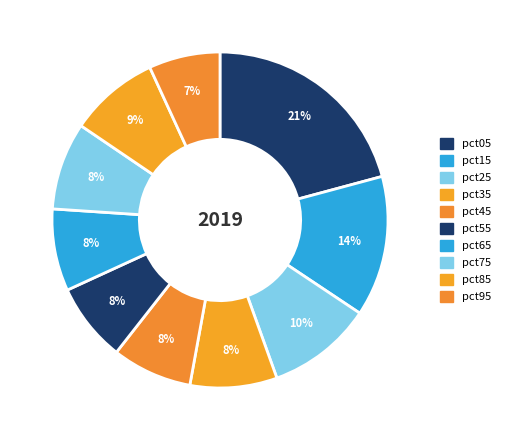

Between pct05 and pct85, which is larger?

pct05